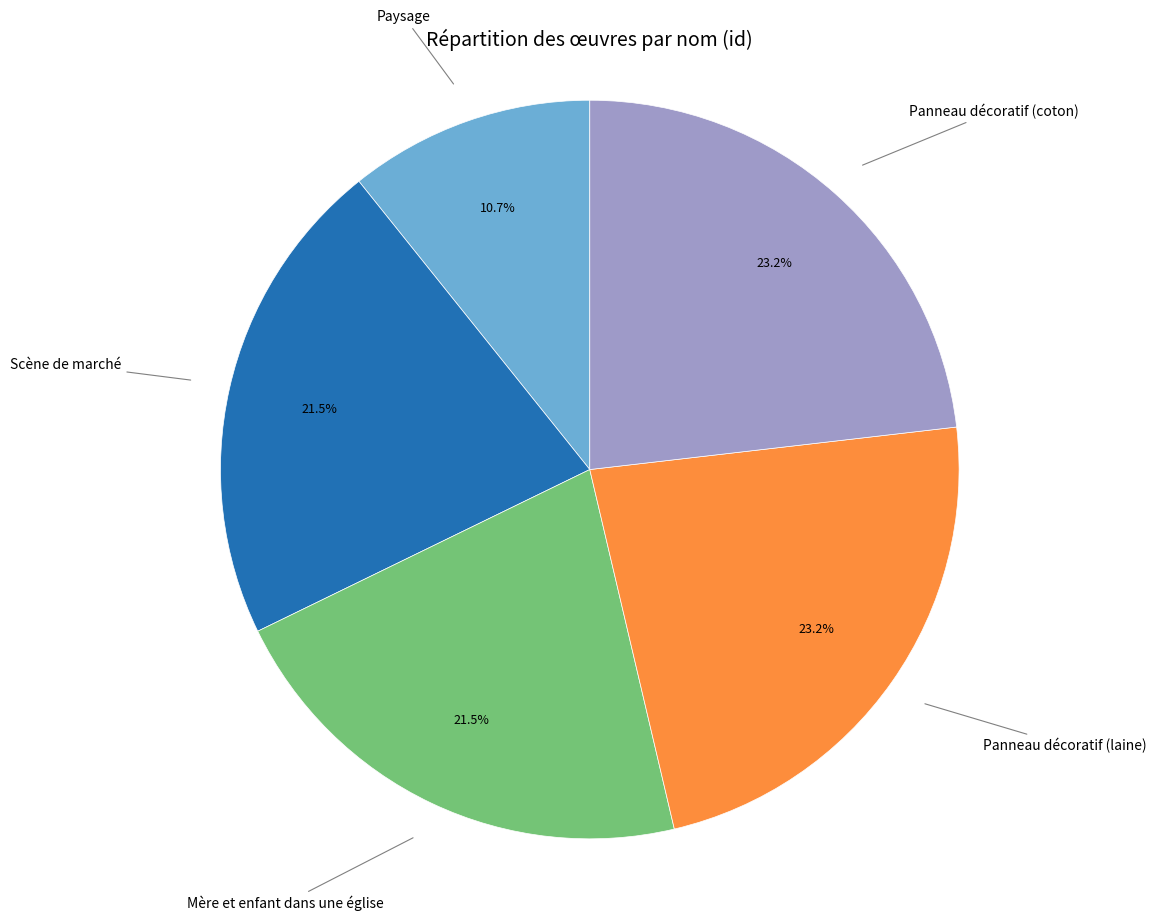

Between Scène de marché and Panneau décoratif (coton), which is larger?

Panneau décoratif (coton)